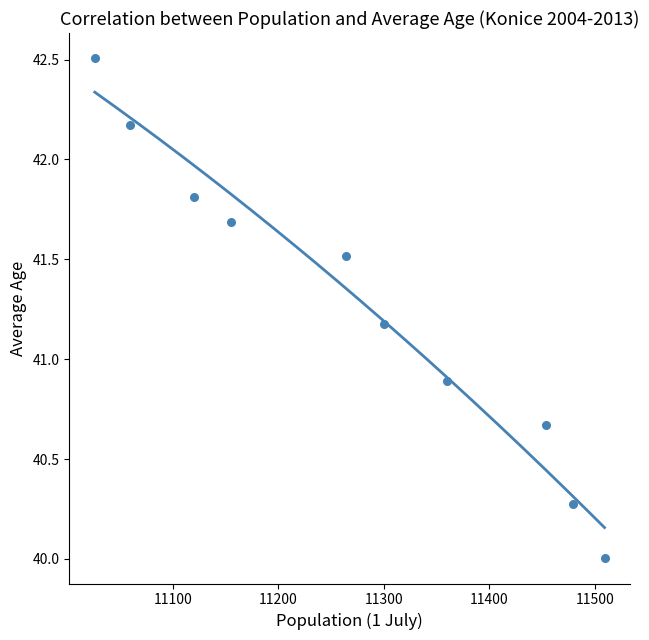

What is the range of X values (max minus min)?

483.0